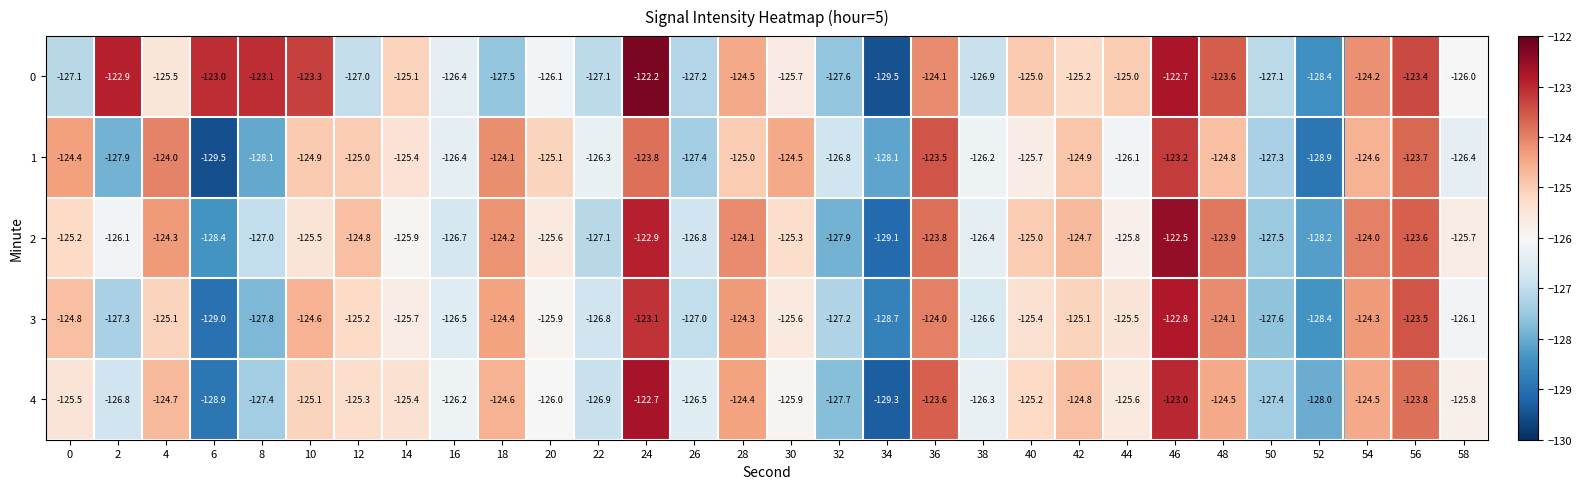

True or false: 4 has a value of -125.3 at 12.

True